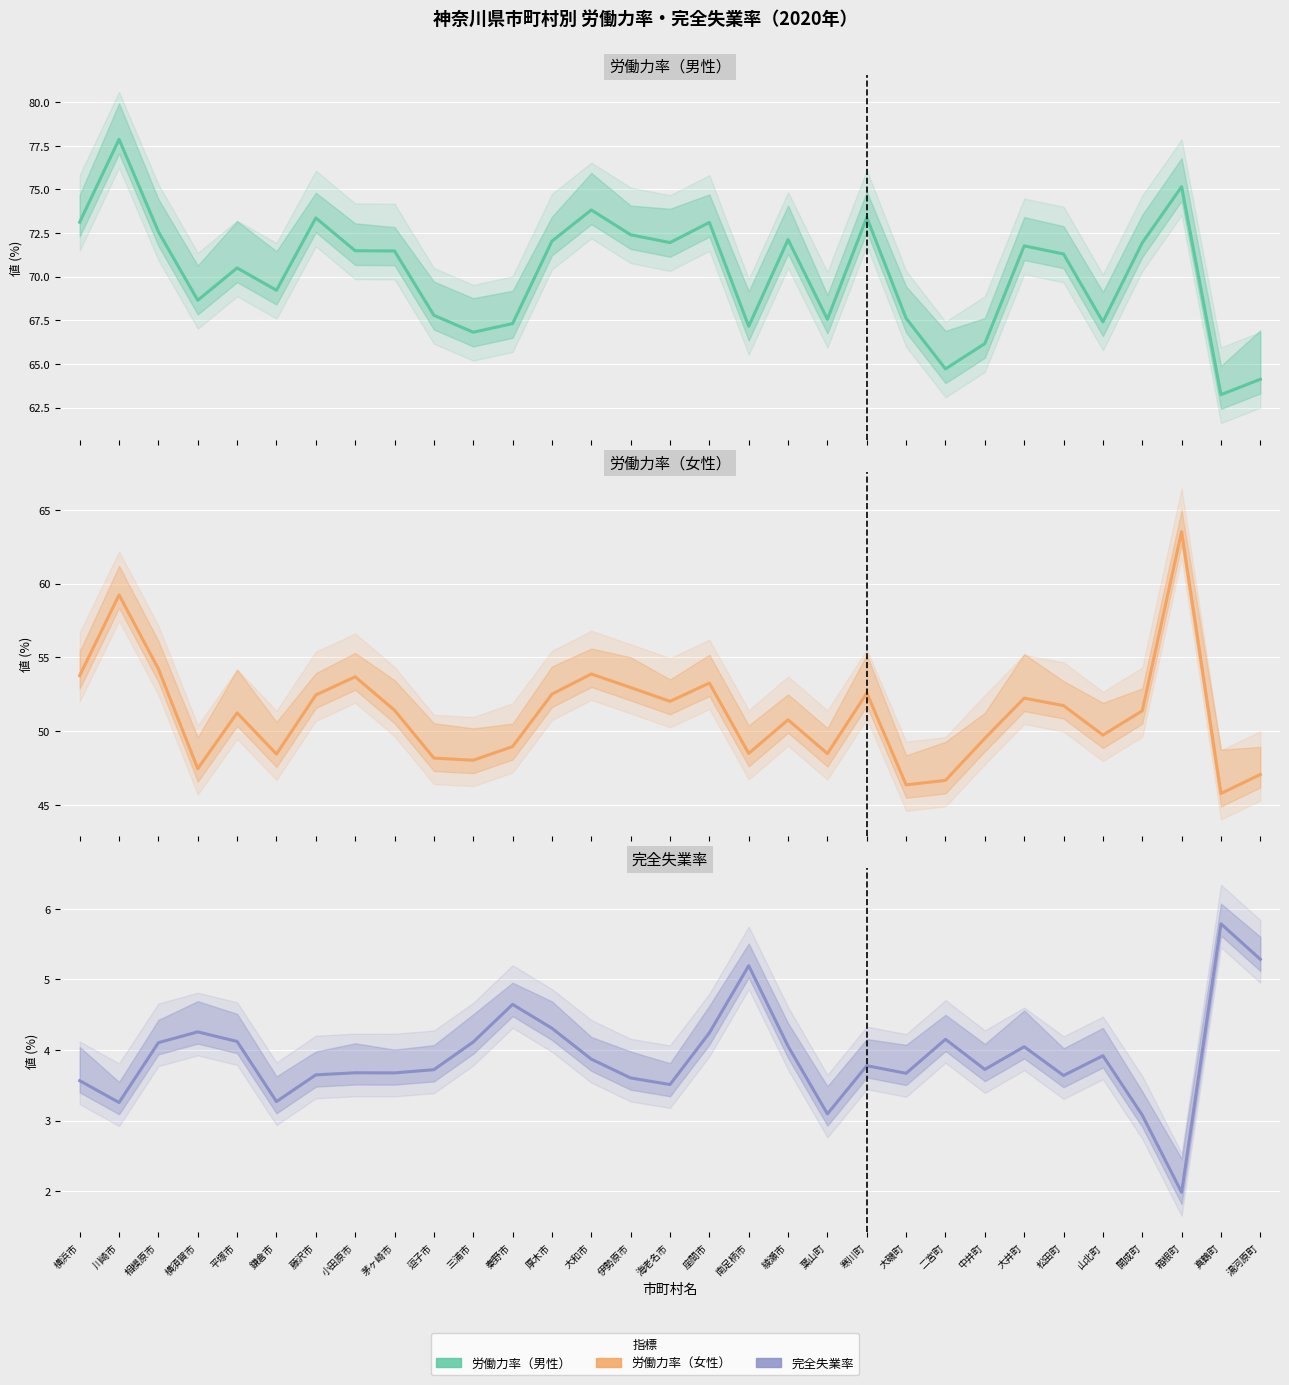

What is the value of the 完全失業率 point at the 31st from the left?

5.3